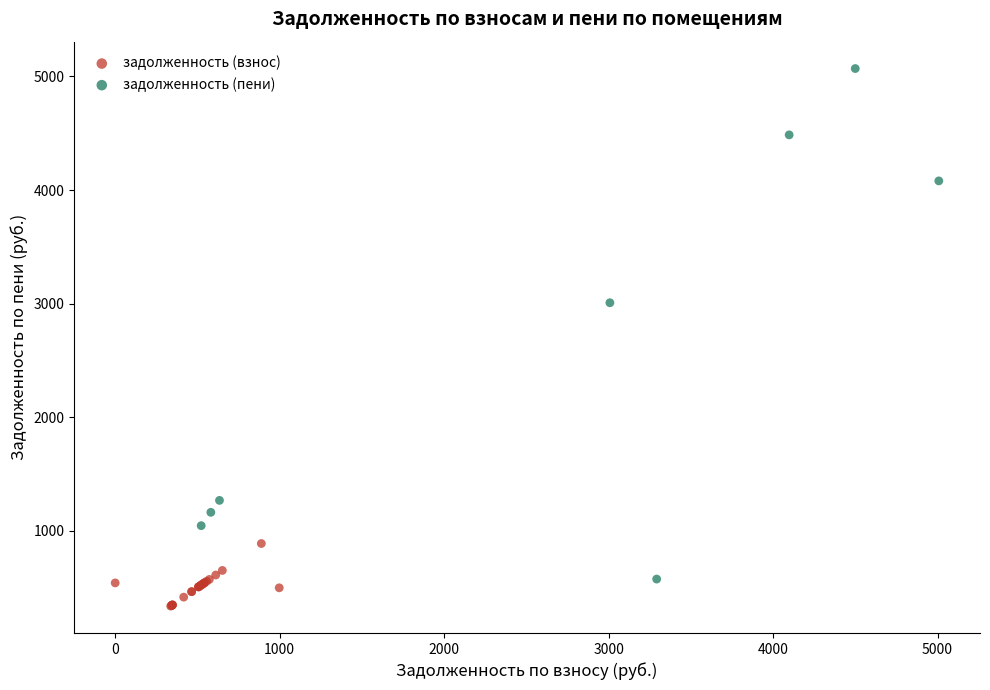

Which series reaches the maximum Y coordinate?

задолженность (пени)